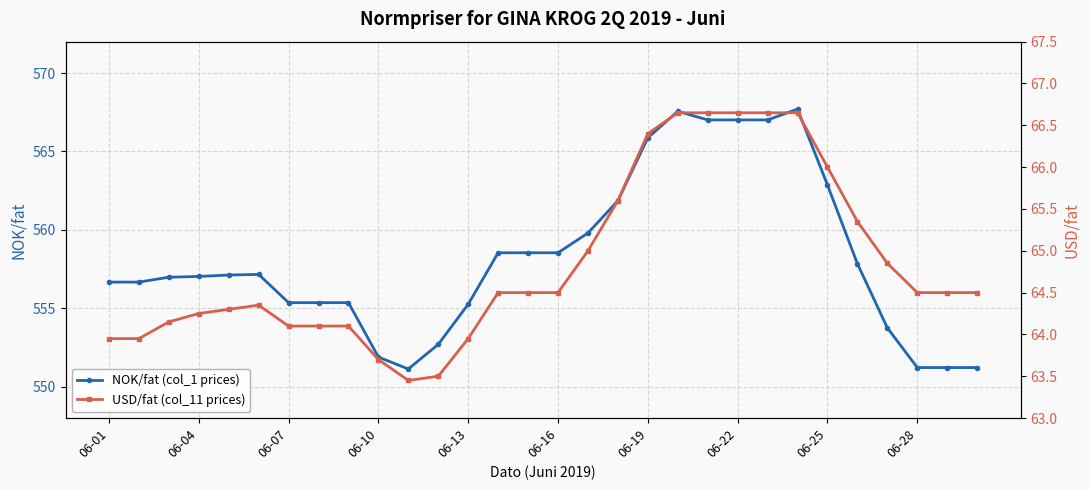

Which category has the highest value in the NOK/fat (col_1 prices) series?

23